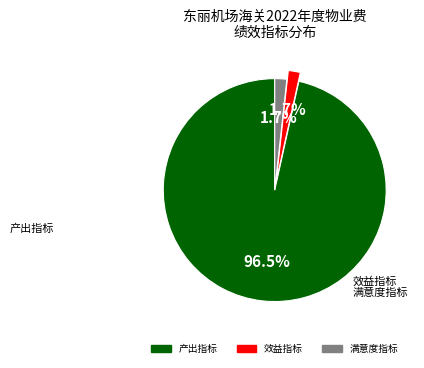

Count the number of slices in the pie.

3